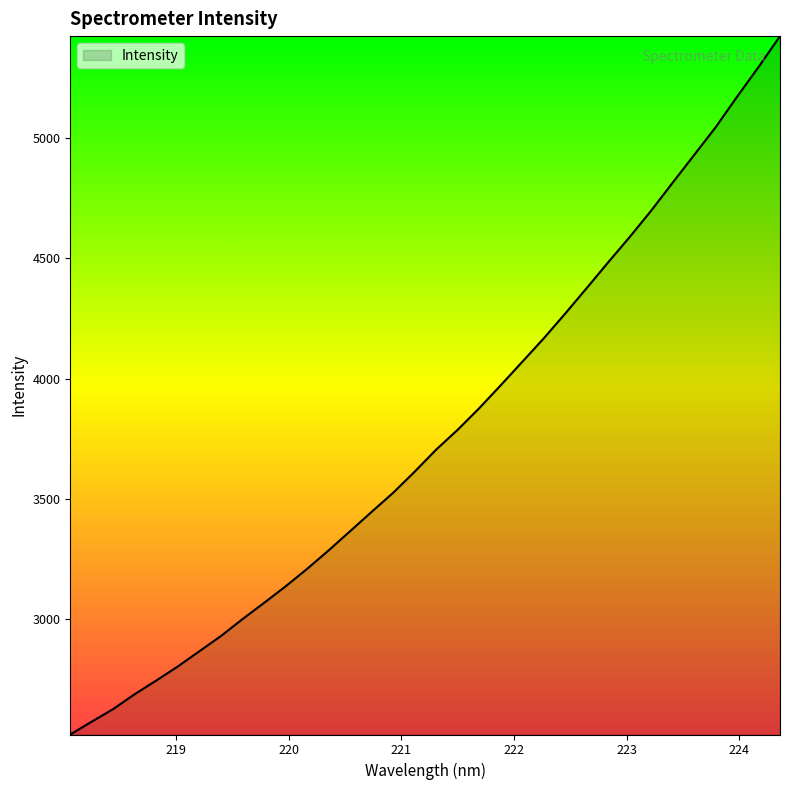

How many series are shown in this chart?

1